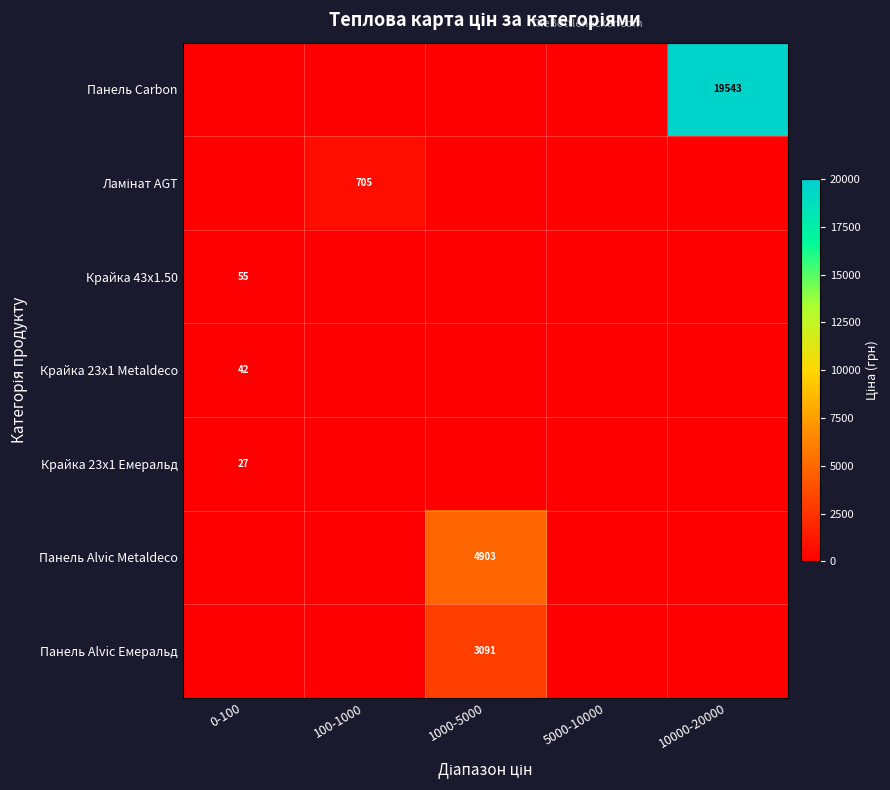

True or false: Крайка 23x1 Metaldeco has a value of 42 at 0-100.

True